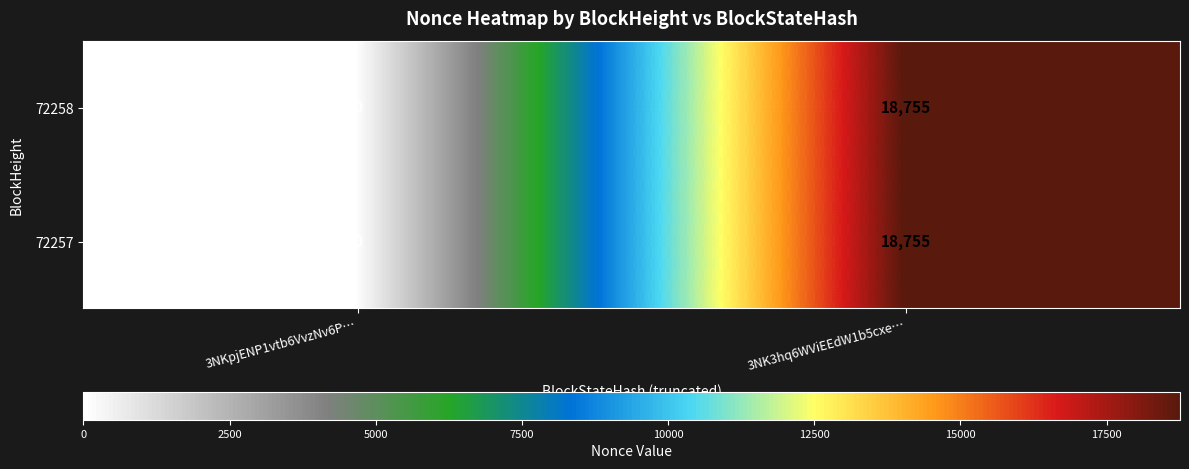

Rank the categories by 72258 value from lowest to highest.

3NKpjENP1vtb6VvzNv6P…, 3NK3hq6WViEEdW1b5cxe…